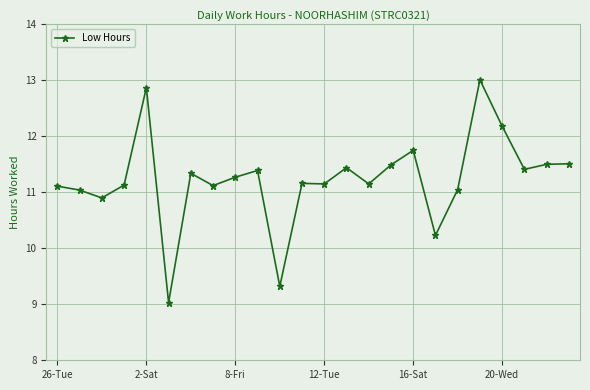

What is the greatest value displayed?

13.0